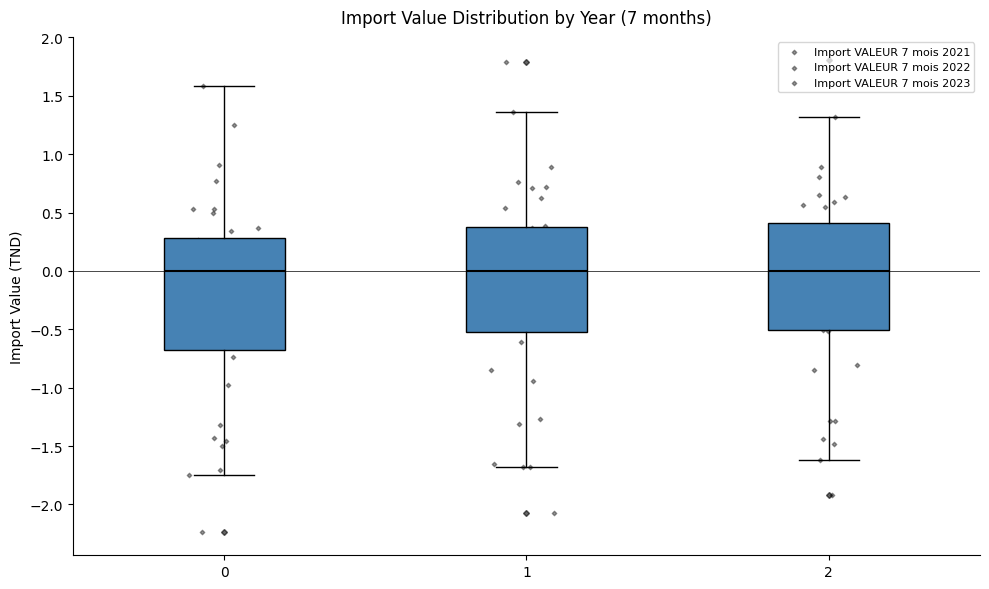

Reading left to right, read every box against the y-axis: the position of its median line, the range the box covers, and the ends of its whiskers. The values are not printed on the chart, so give them approximately, as read against the axis.

0: median 0.00, box -0.65 to 0.30, whiskers -1.75 to 1.60
1: median 0.00, box -0.50 to 0.35, whiskers -1.70 to 1.35
2: median 0.00, box -0.50 to 0.40, whiskers -1.60 to 1.30